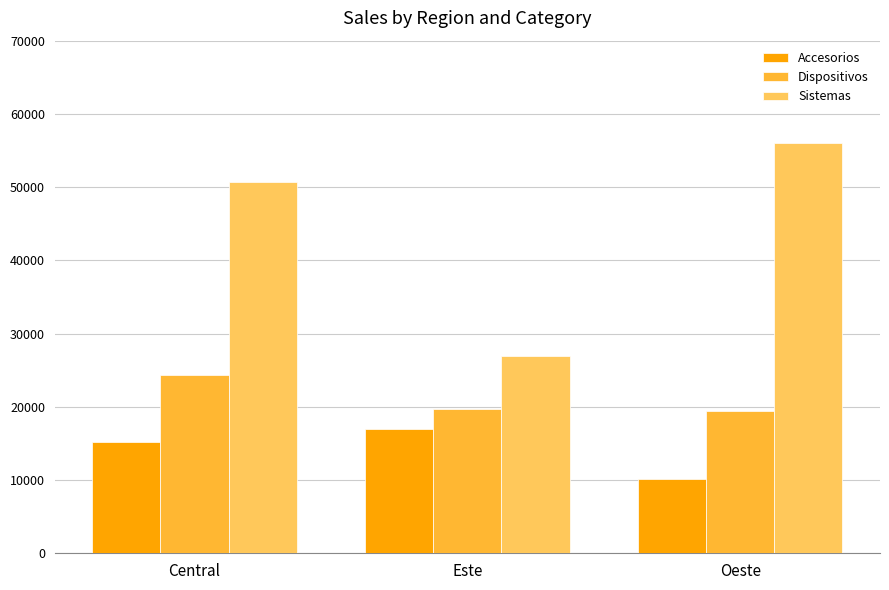

What is the maximum value shown in the chart?

56006